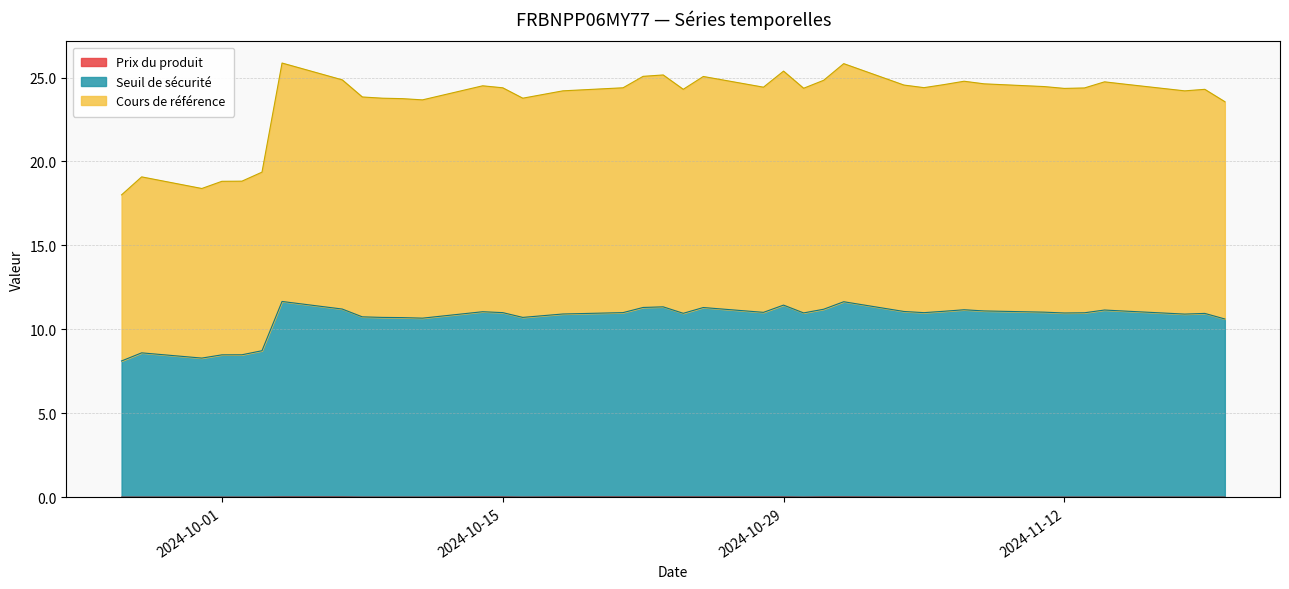

Does the chart display data point markers on the line(s)?

No